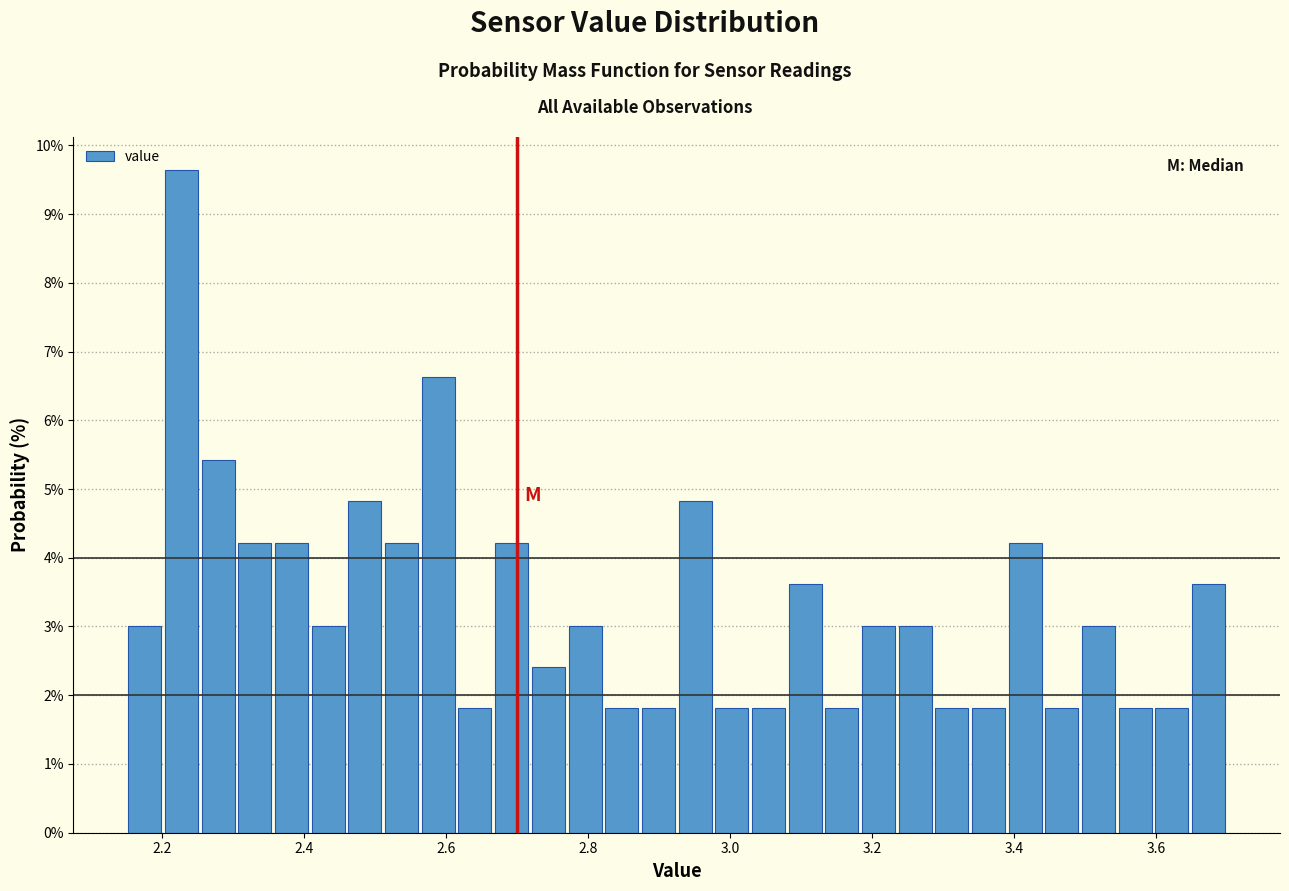

Read against the x-axis, roughly where is the centre of the tallest bar?

2.22